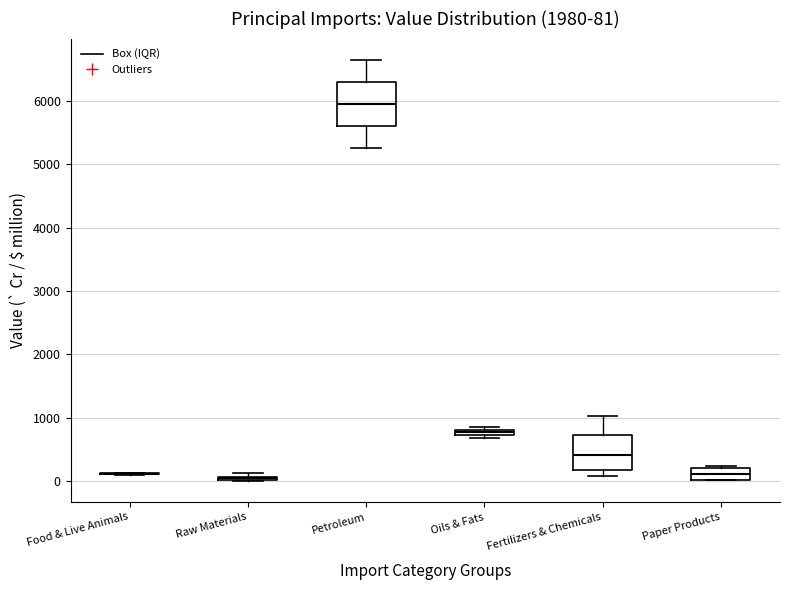

Which box is the tallest, from its lower edge to its upper edge?

Petroleum